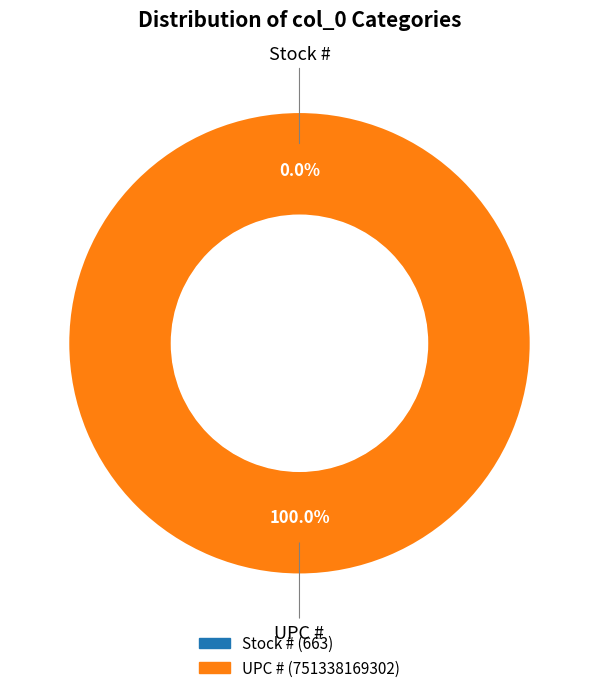

To the nearest percent, what is the difference between the UPC # and Stock # slice percentages?

100%